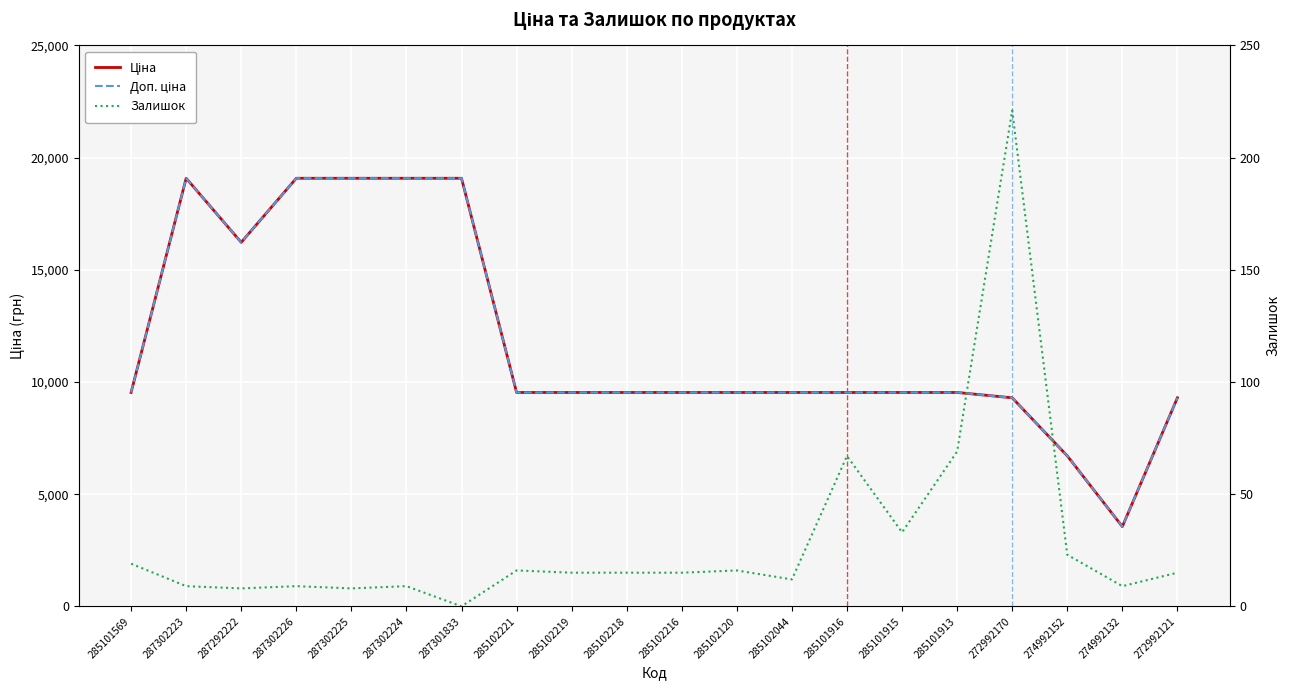

At 274992132, list the series in order from smallest to largest.

Залишок, Доп. ціна, Ціна